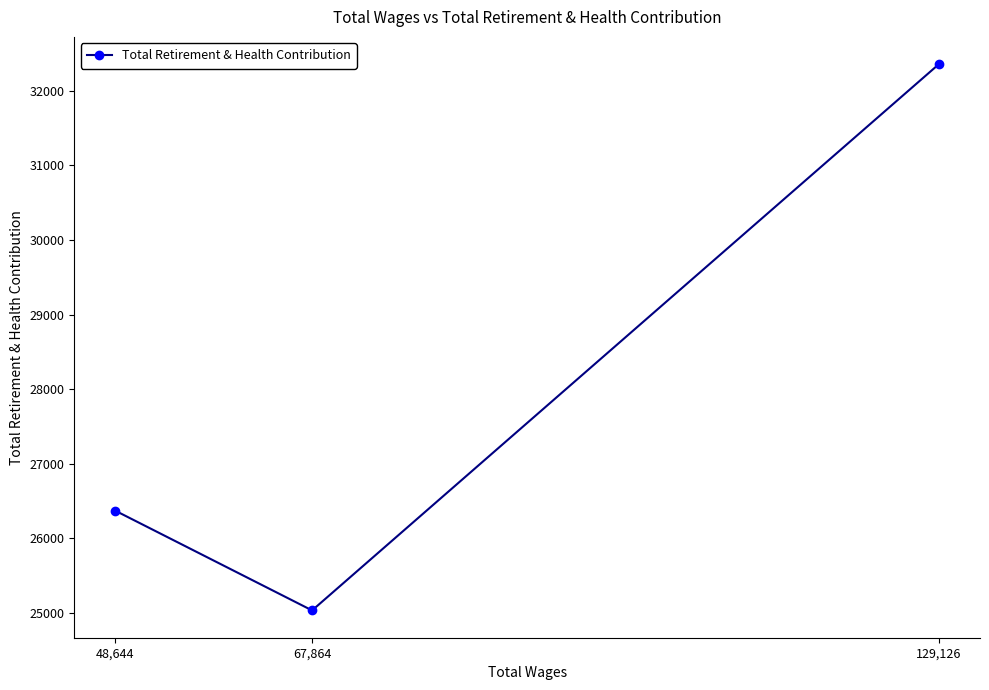

What is the minimum value shown in the chart?

25029